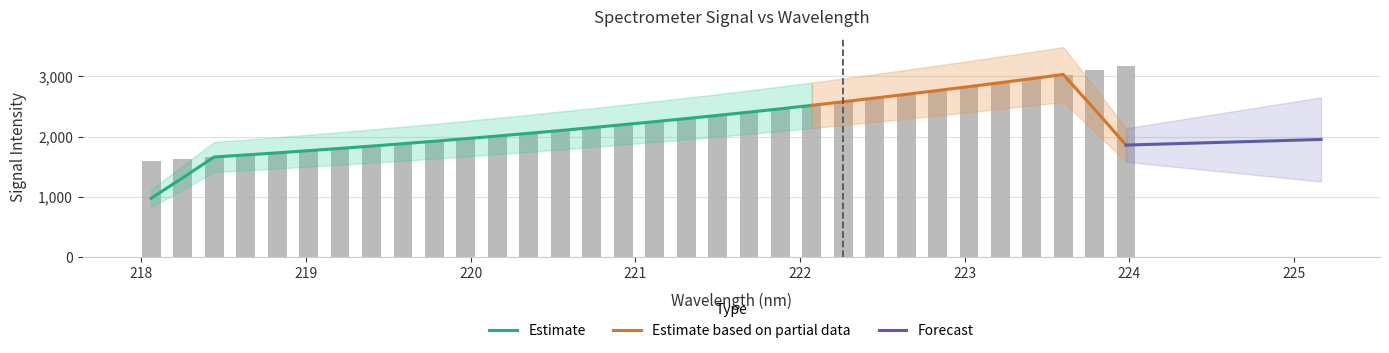

What is the maximum value shown in the chart?

3172.9